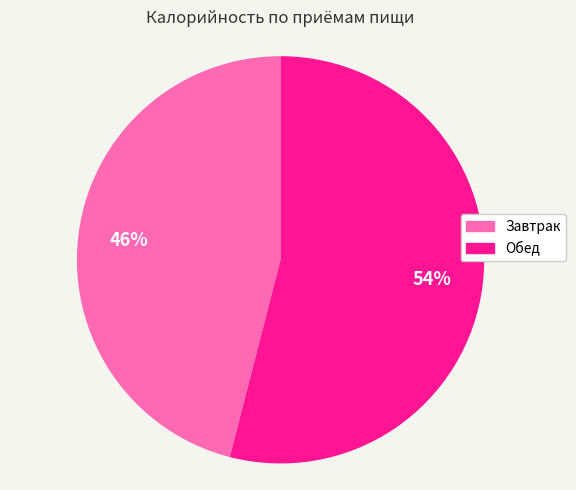

Which slice represents more than half of the pie?

Обед